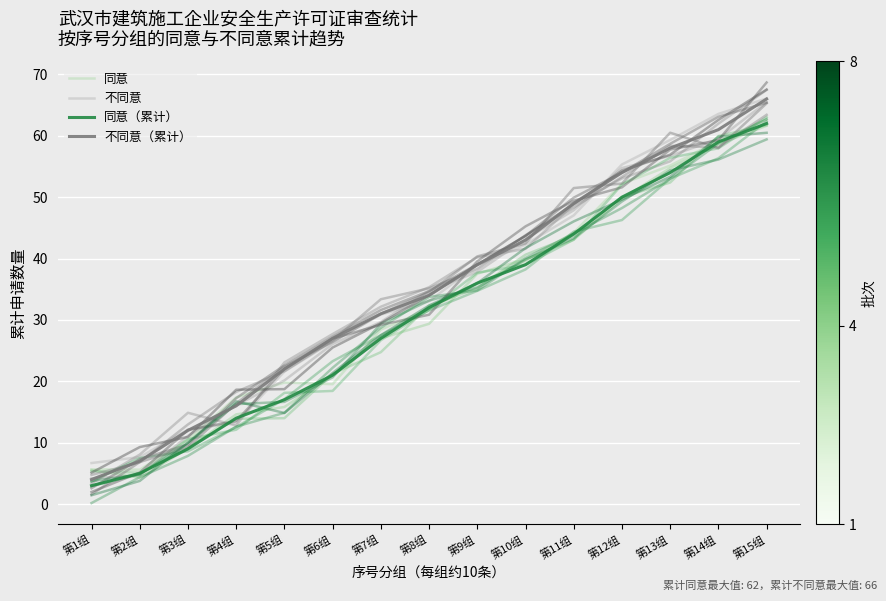

What is the label of the 8th point from the right?

第8组